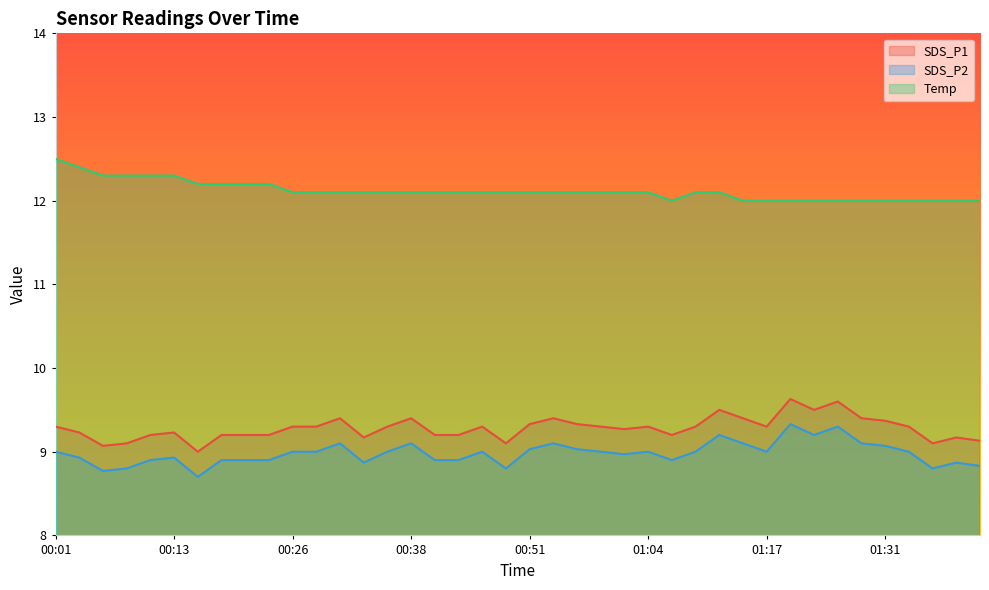

Rank the categories by SDS_P2 value from lowest to highest.

00:16, 00:06, 00:08, 00:49, 01:36, 01:41, 00:33, 01:38, 00:11, 00:18, 00:21, 00:23, 00:41, 00:43, 01:06, 00:03, 00:13, 01:01, 00:01, 00:26, 00:28, 00:36, 00:46, 00:59, 01:04, 01:09, 01:17, 01:33, 00:51, 00:56, 01:31, 00:31, 00:38, 00:54, 01:14, 01:28, 01:11, 01:23, 01:25, 01:20